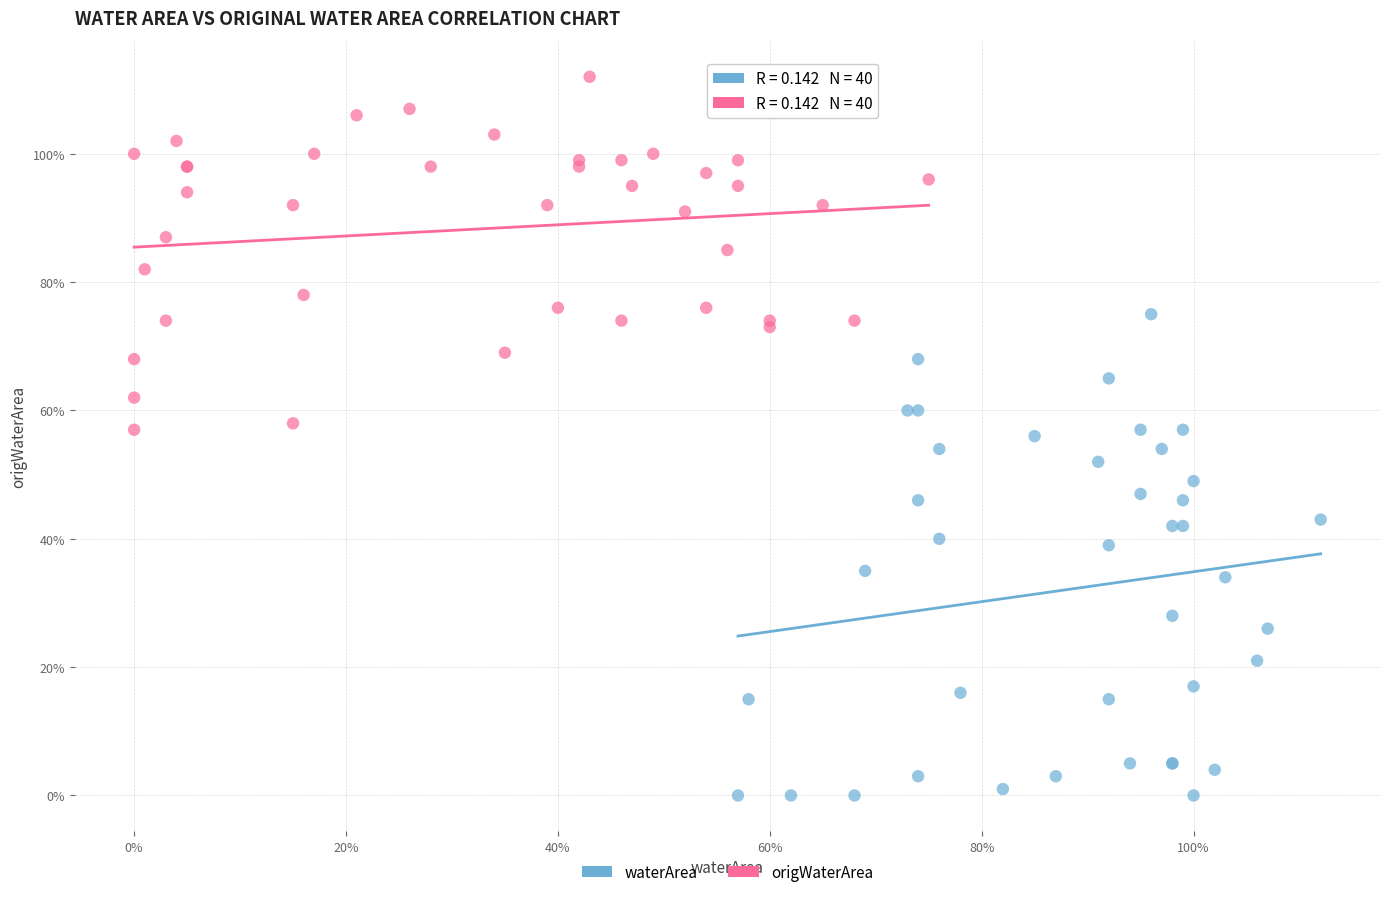

Which series has the widest spread of Y values?

waterArea